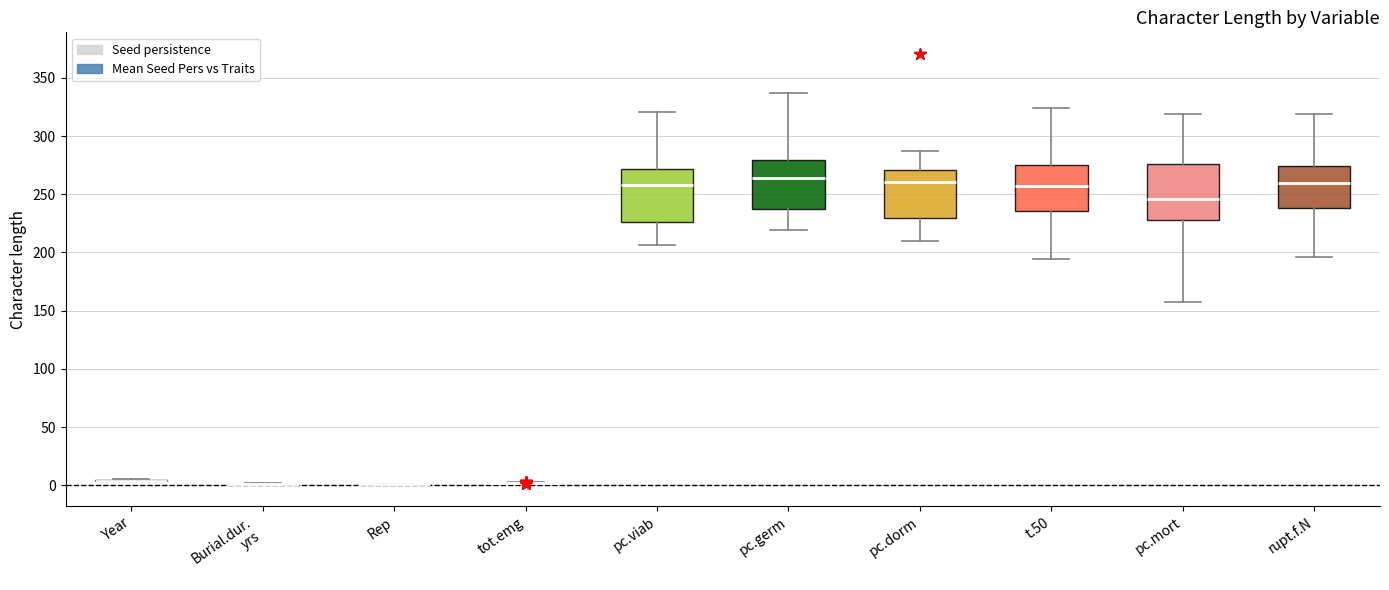

Reading left to right, transcribe this box plot: for each box, give where its median line is, the range the box spans, and where its two whiskers end, as read against the y-axis. The values are not printed on the chart, so give them approximately, as read against the axis.

Year: box collapsed to a line at 5, whiskers 0 to 5
Burial.dur. yrs: box collapsed to a line at 0, whiskers 0 to 0
Rep: box collapsed to a line at 0, whiskers 0 to 0
tot.emg: box collapsed to a line at 0, whiskers 0 to 5
pc.viab: median 260, box 225 to 270, whiskers 205 to 320
pc.germ: median 265, box 240 to 280, whiskers 220 to 335
pc.dorm: median 260, box 230 to 270, whiskers 210 to 285
t.50: median 255, box 235 to 275, whiskers 195 to 325
pc.mort: median 245, box 230 to 275, whiskers 160 to 320
rupt.f.N: median 260, box 240 to 275, whiskers 195 to 320